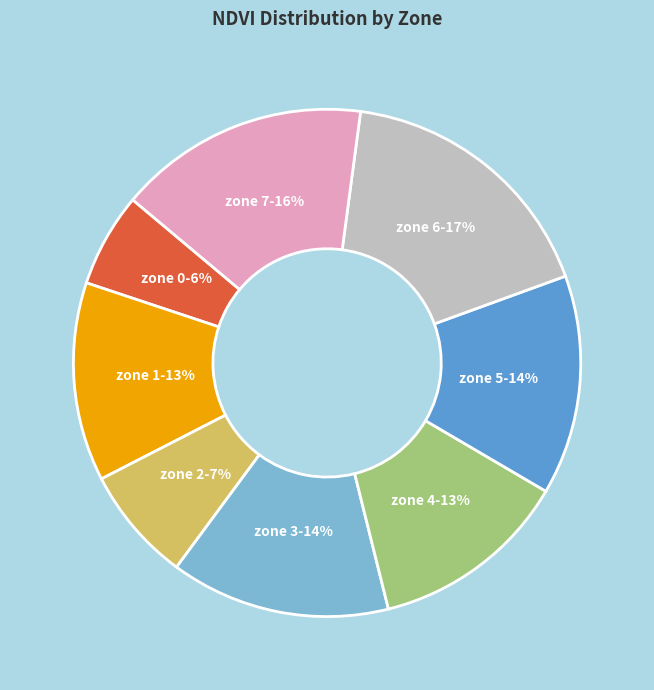

To the nearest percent, what is the difference between the largest and smallest slice percentages?

11%